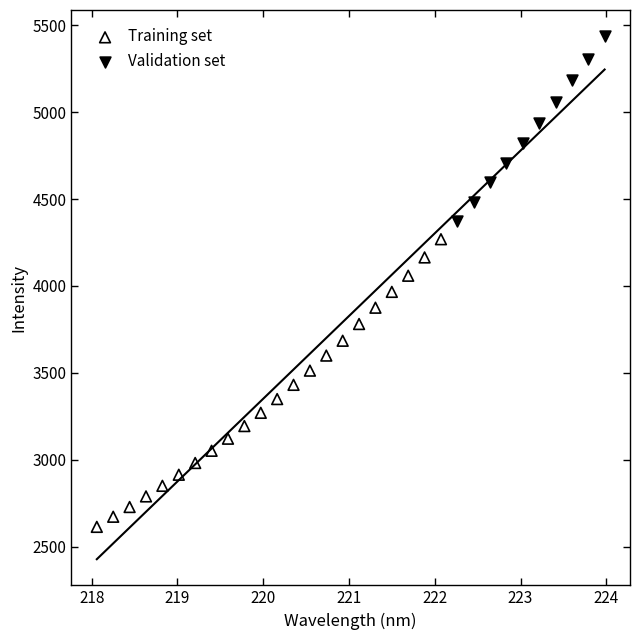

Which series has the largest Y range (max minus min)?

Training set